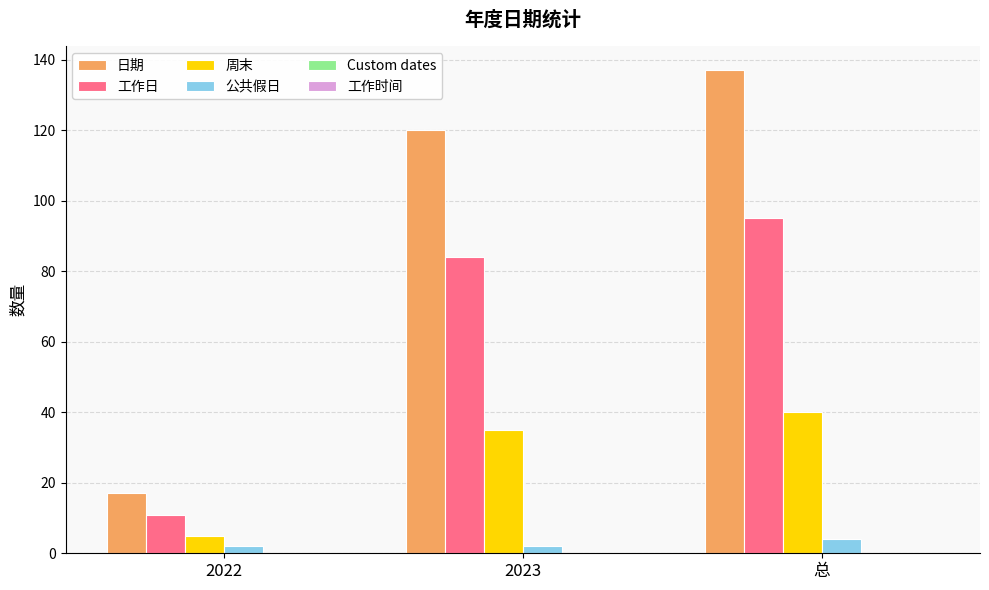

Which series has the largest total across all categories?

日期